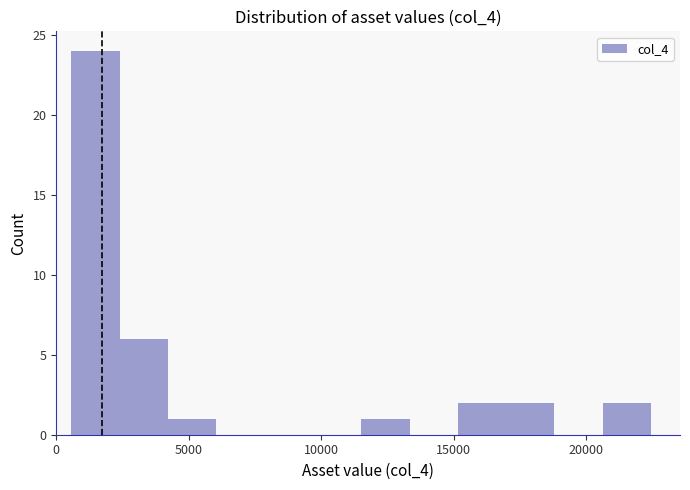

Around what value on the x-axis is the tallest bar? Give the approximate position of its centre, as read against the axis.

1500